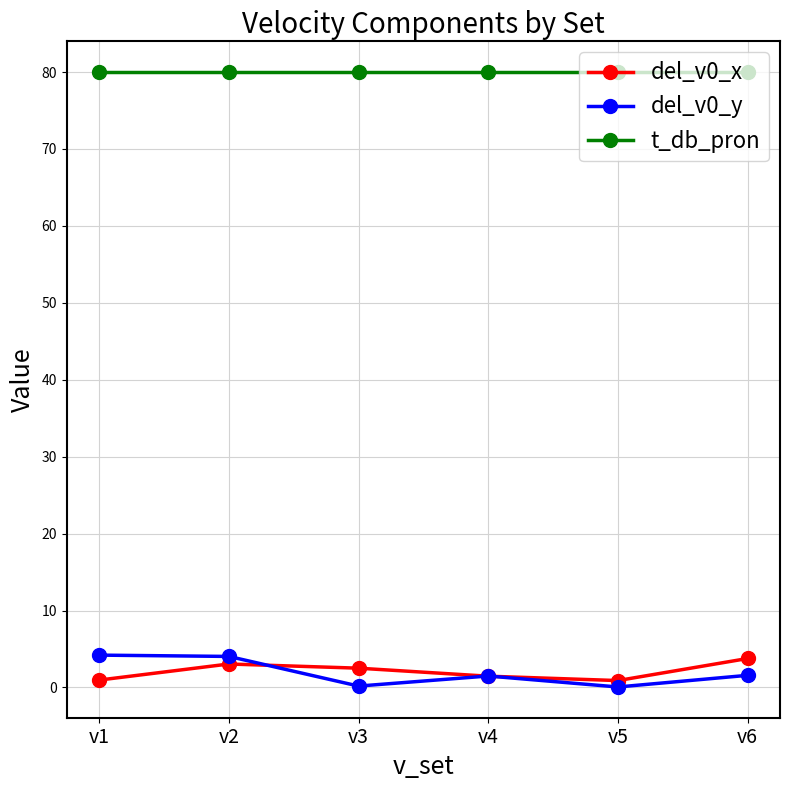

True or false: t_db_pron has more than 2 points higher than both neighbors.

False